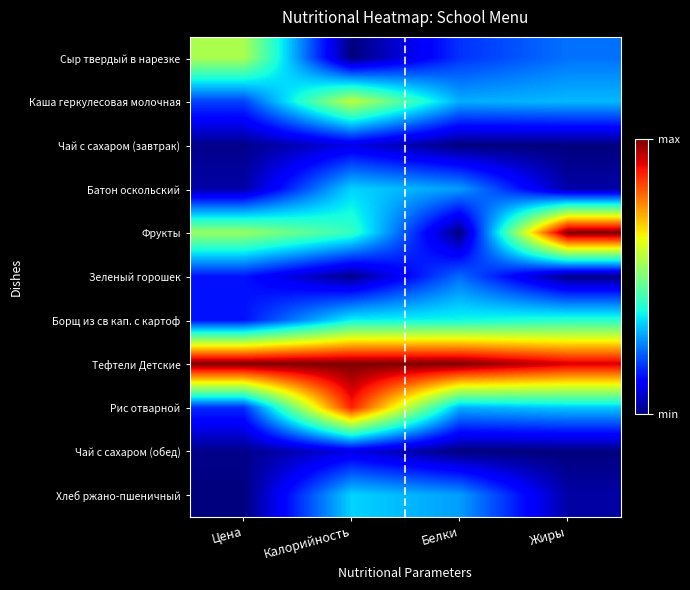

Which series has the largest total across all categories?

Тефтели Детские